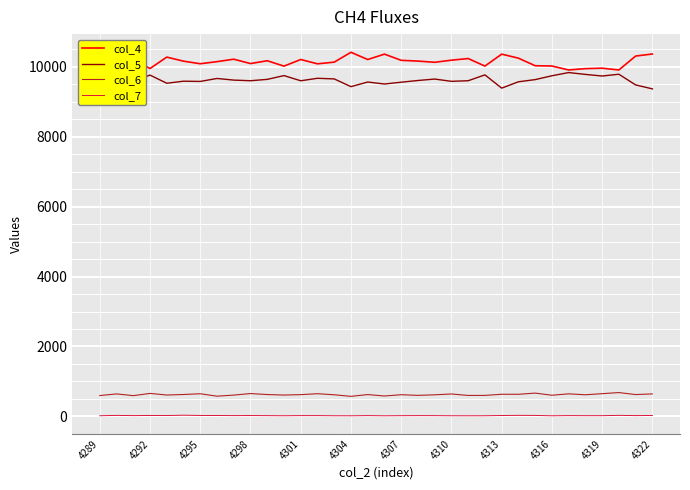

Rank the series by their maximum value, from lowest to highest.

col_7, col_6, col_5, col_4